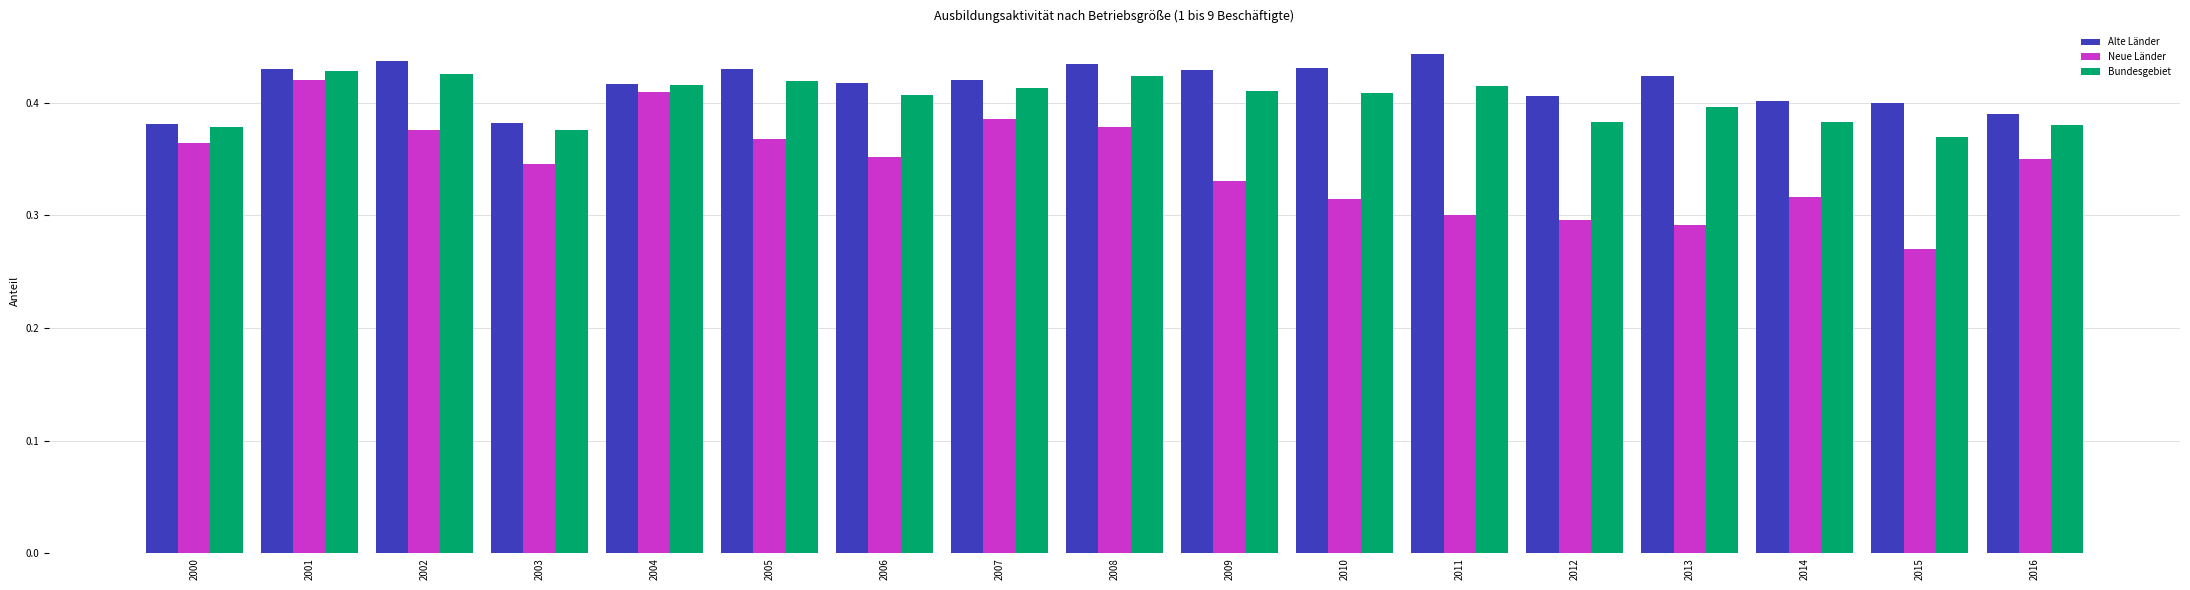

The value of Alte Länder at 2012 is 0.4. True or false?

True